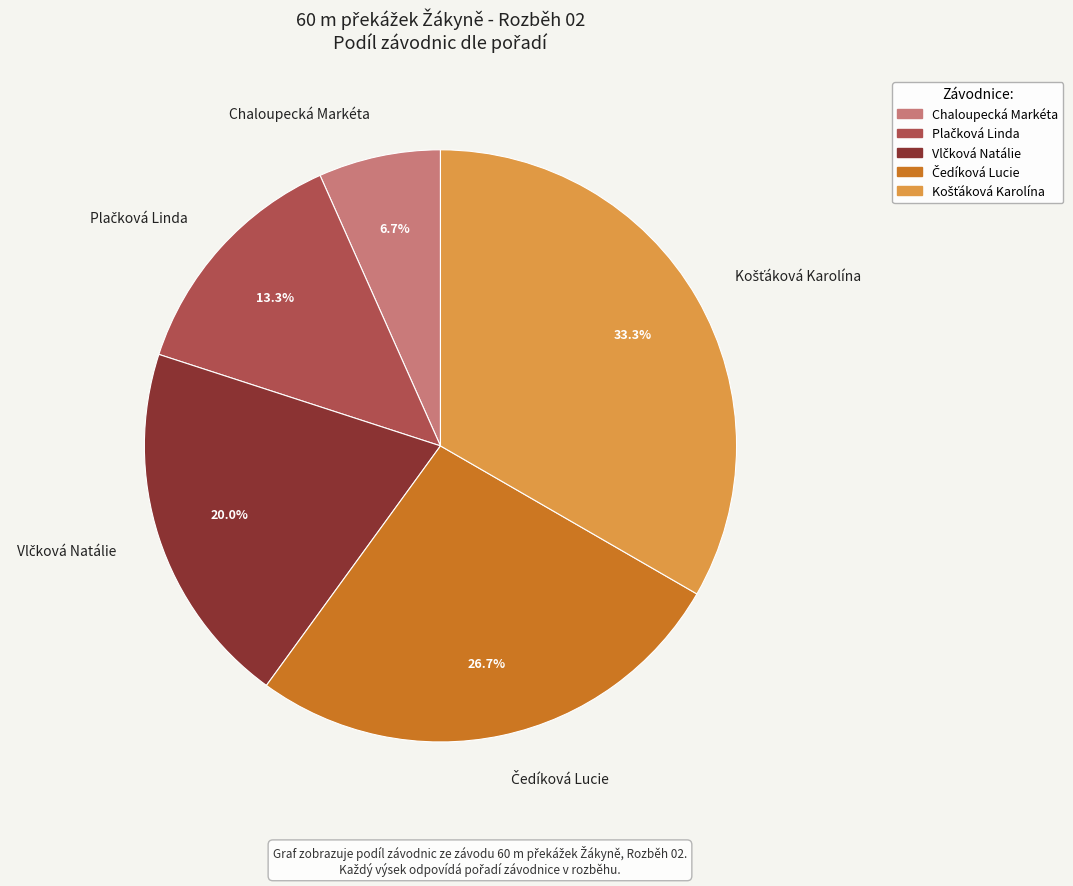

Is there a majority slice in this chart?

No